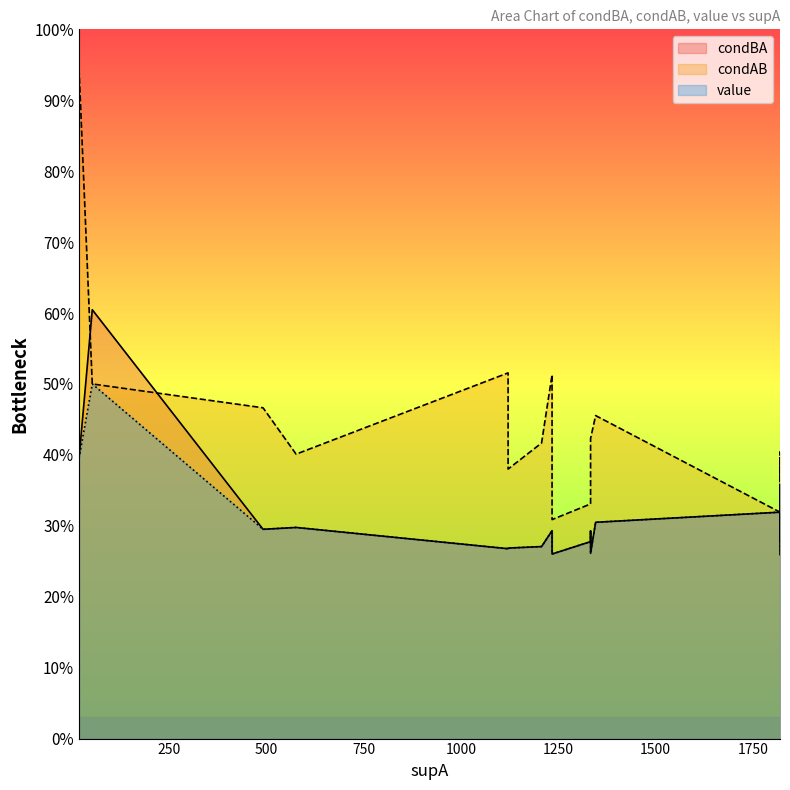

What is the spread (max minus min) of values at 15?

0.2